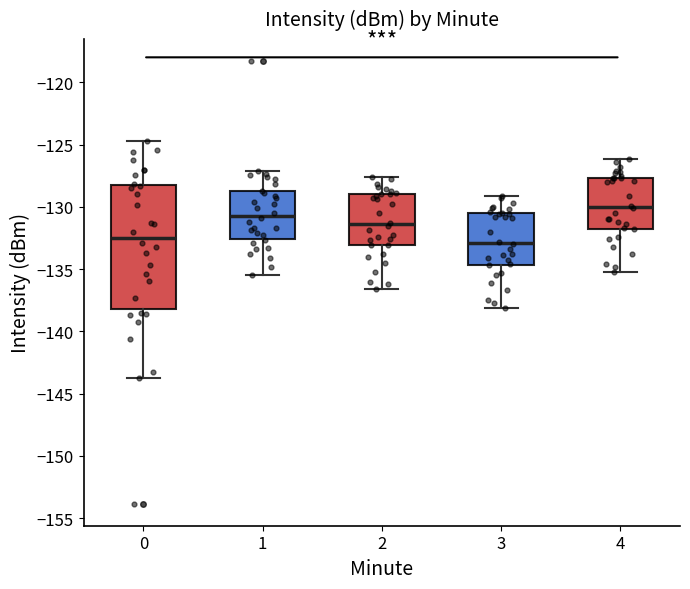

Which box's median line is the highest?

4